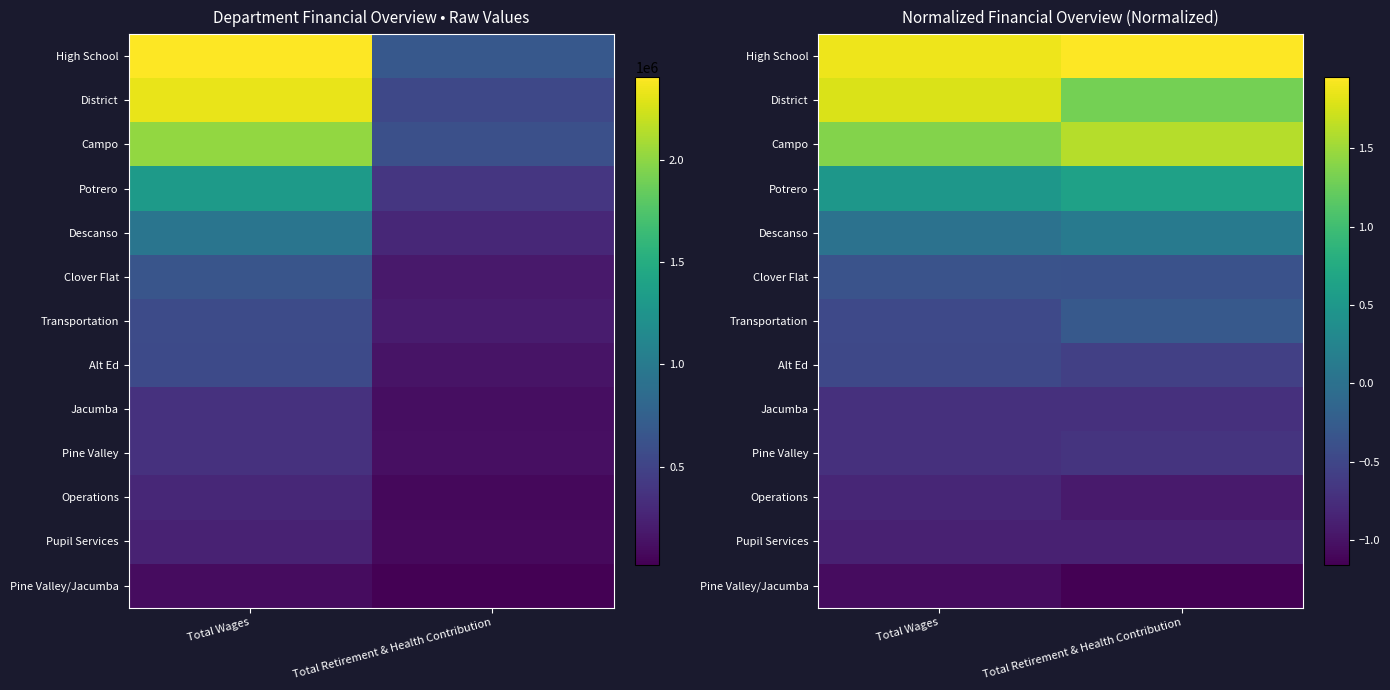

The Transportation series shows -0.6 at Total Wages. True or false?

False